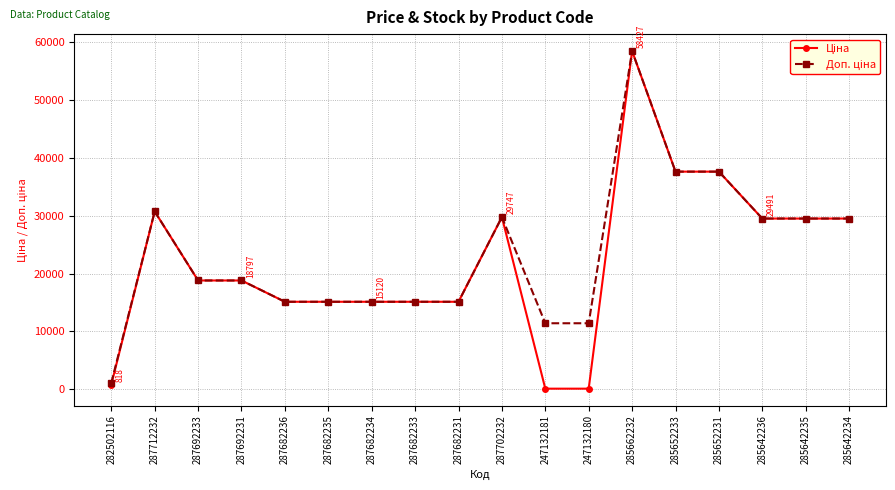

What position from the right is 285642234?

1